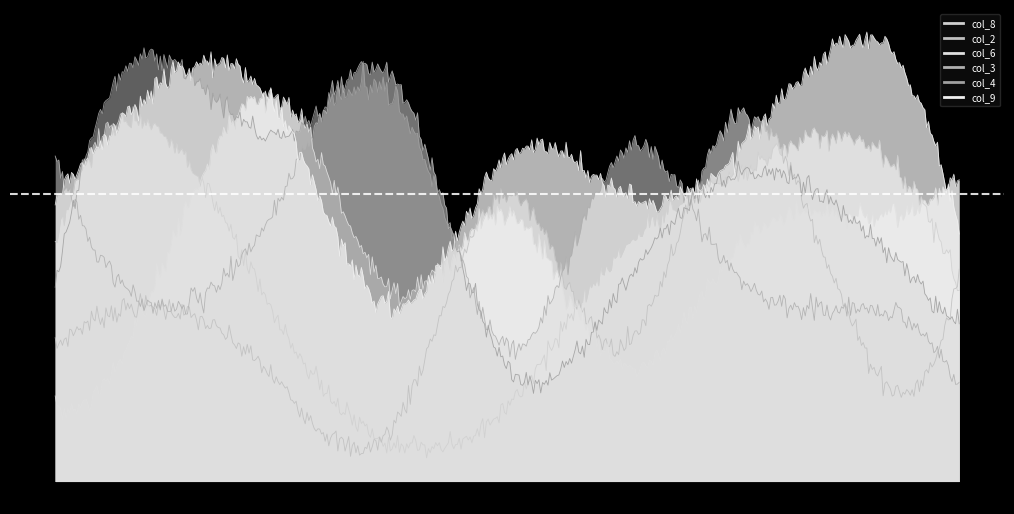

What is the difference between the maximum and minimum values in the col_4 series?

8